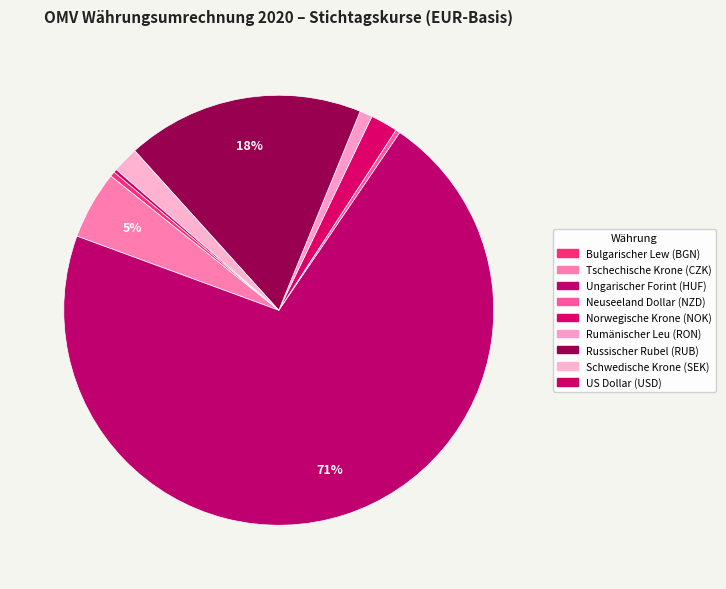

Which slice represents more than half of the pie?

Ungarischer Forint (HUF)